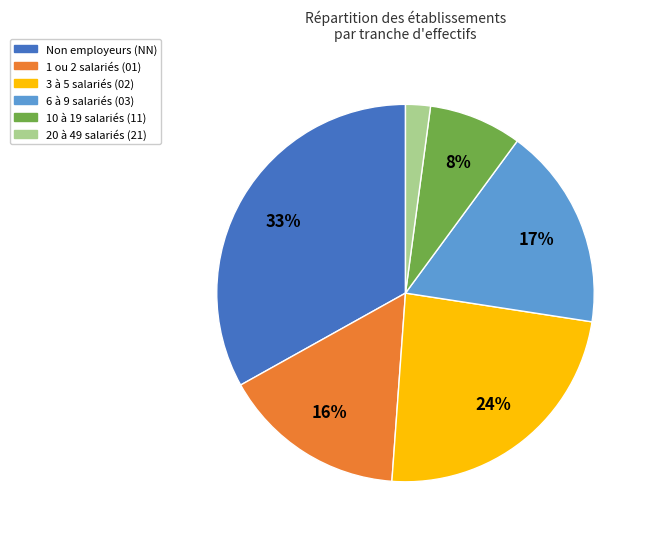

Does any single category account for the majority?

No